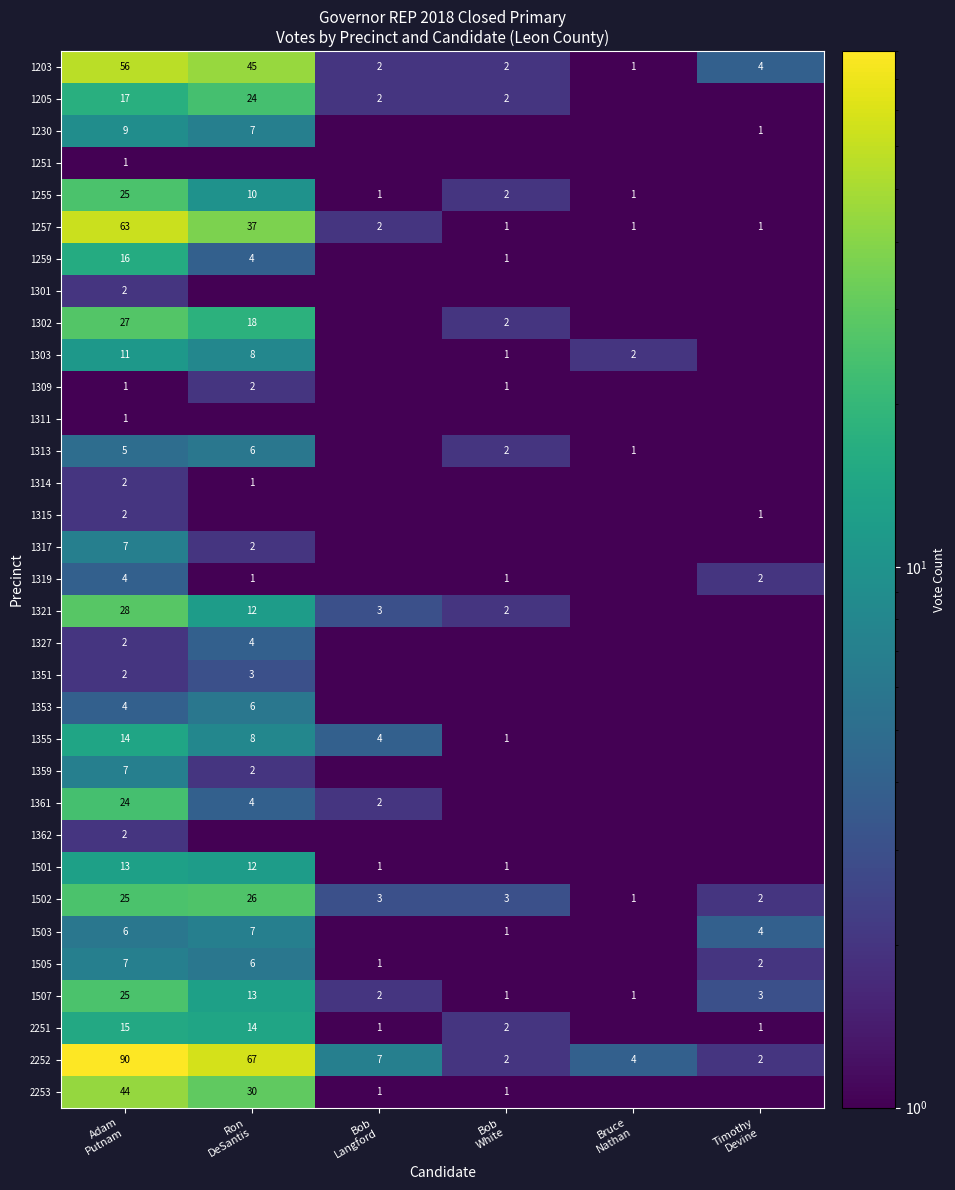

The 1314 series shows 0.1 at Bruce Nathan. True or false?

True